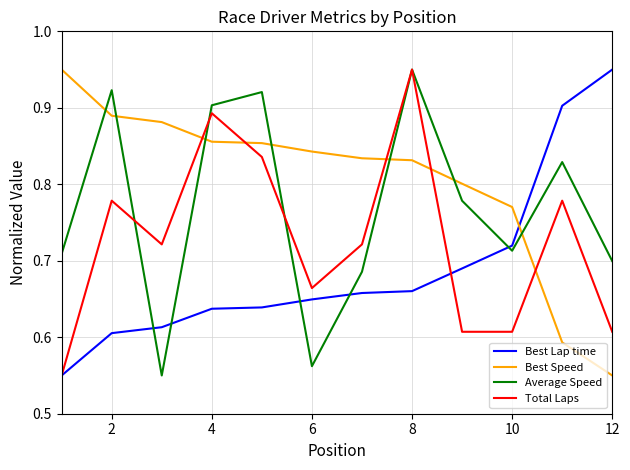

What is the difference between the second highest and minimum values in the Total Laps series?

0.3